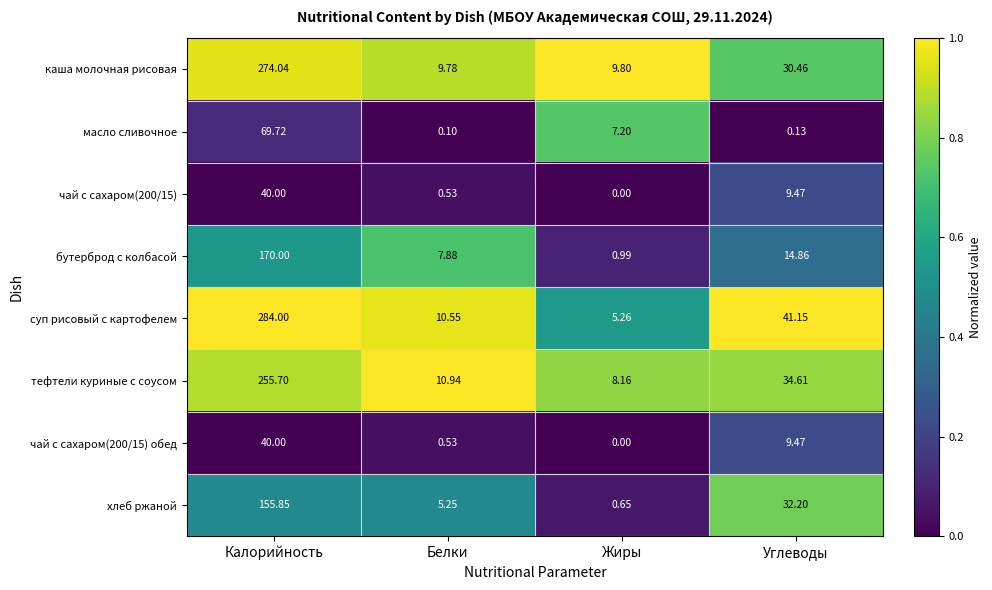

Which label corresponds to the smallest value in the chart?

Жиры